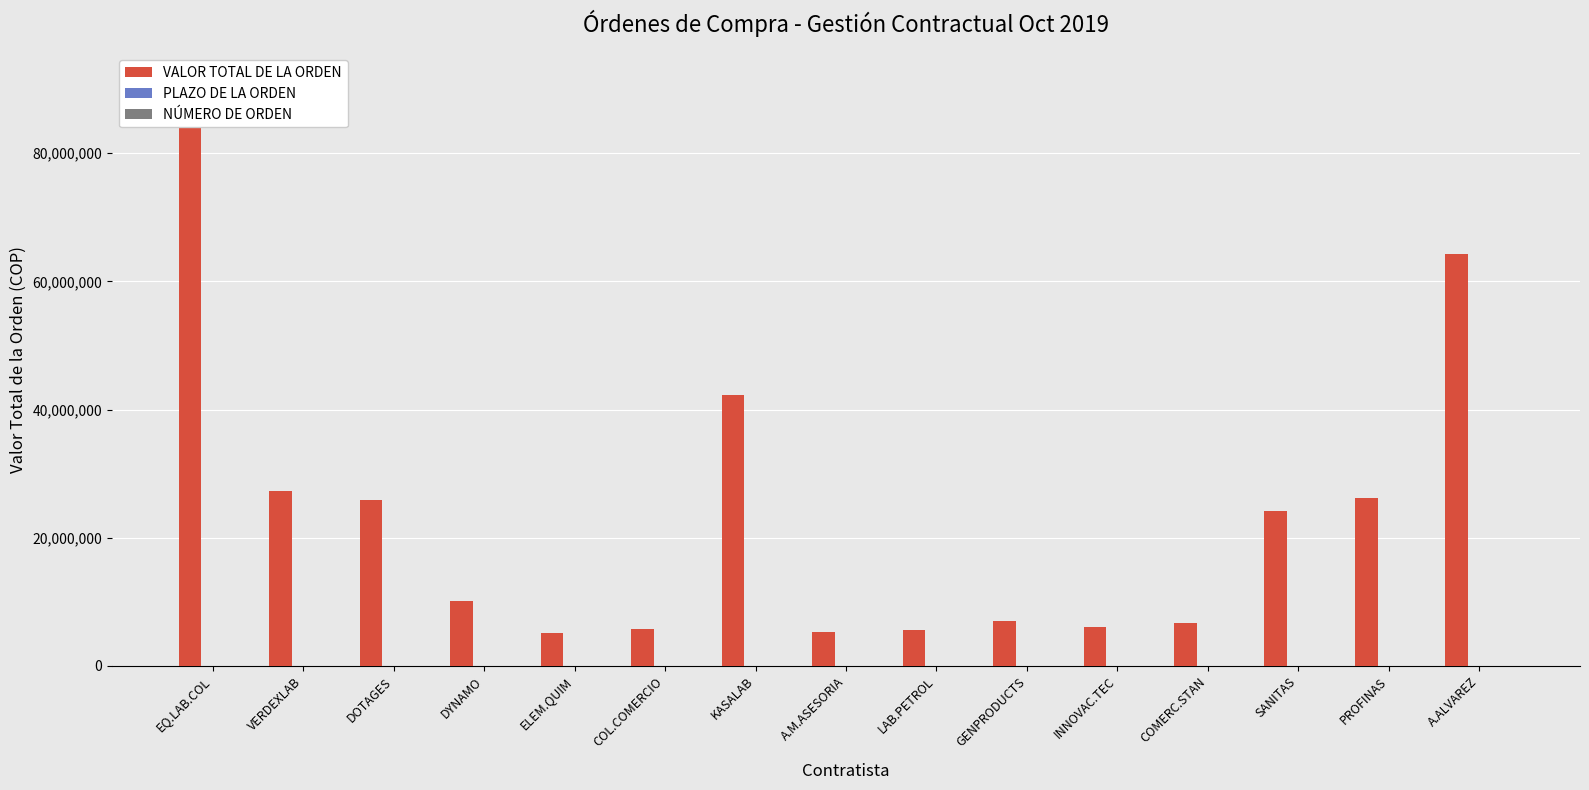

At which category does the chart reach its peak across all series?

EQ.LAB.COL